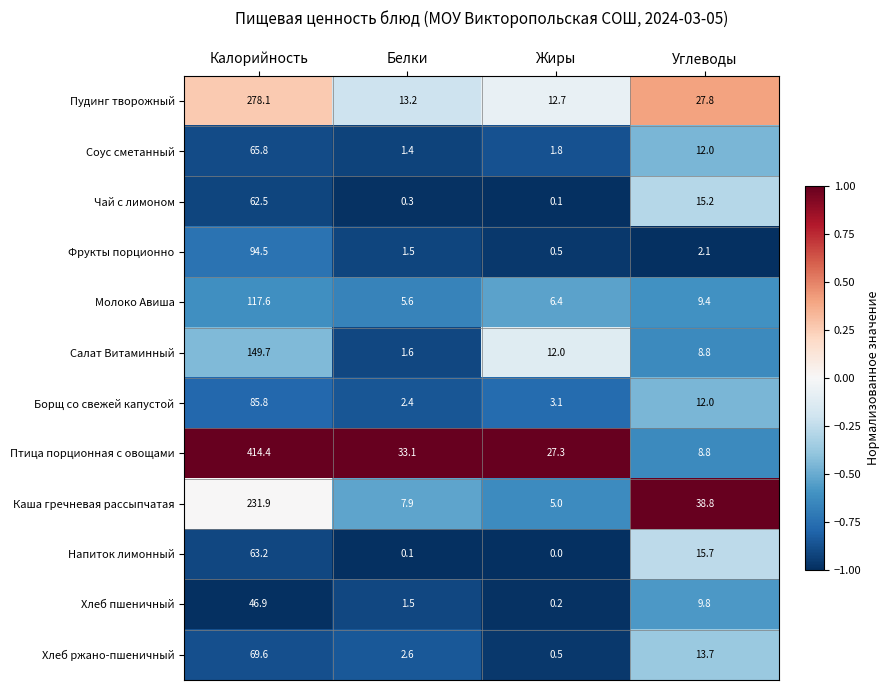

At how many categories does at least one series exceed 0?

4